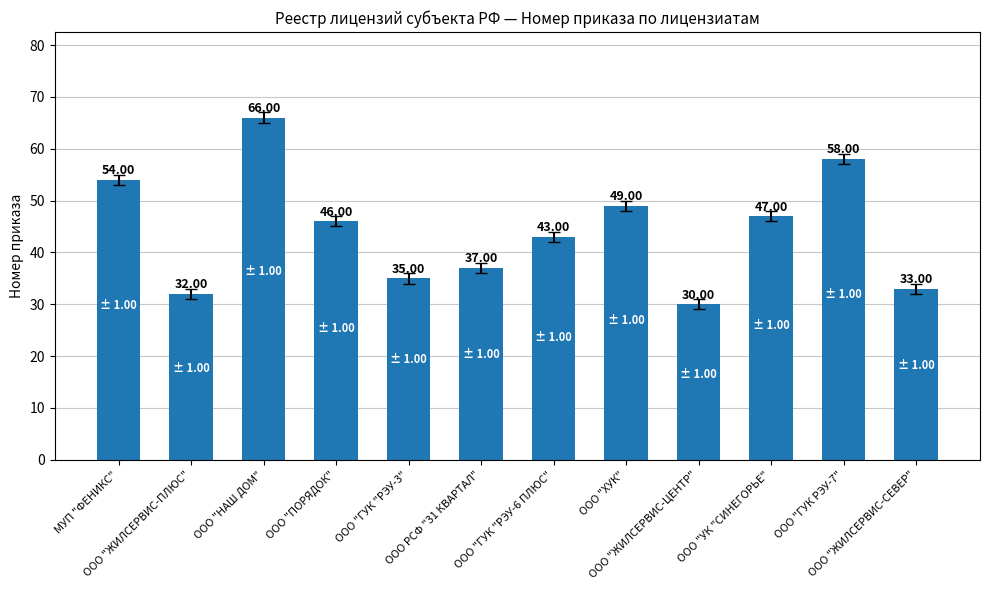

What is the value of the 6th bar from the left?

37